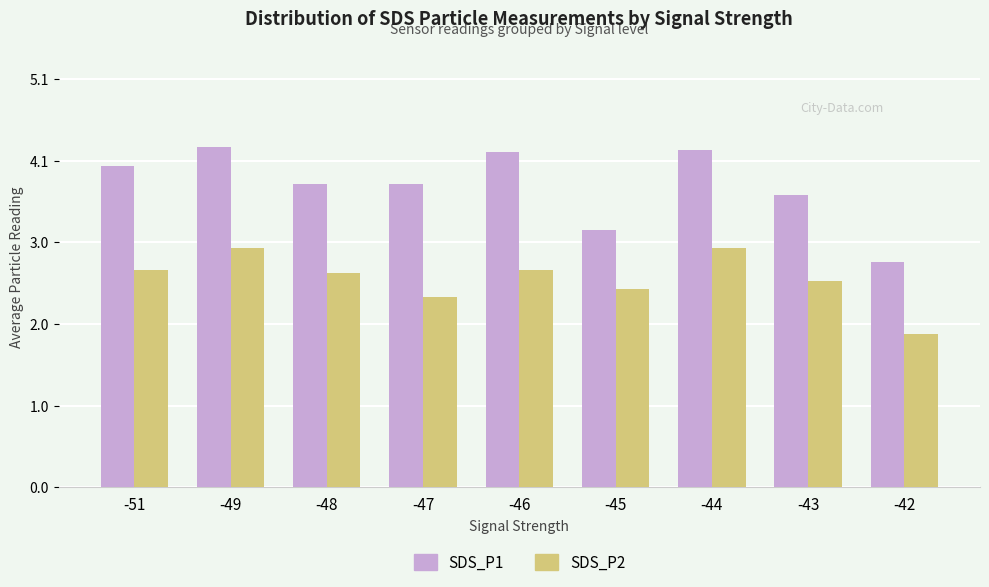

How many bars are there in each group?

2